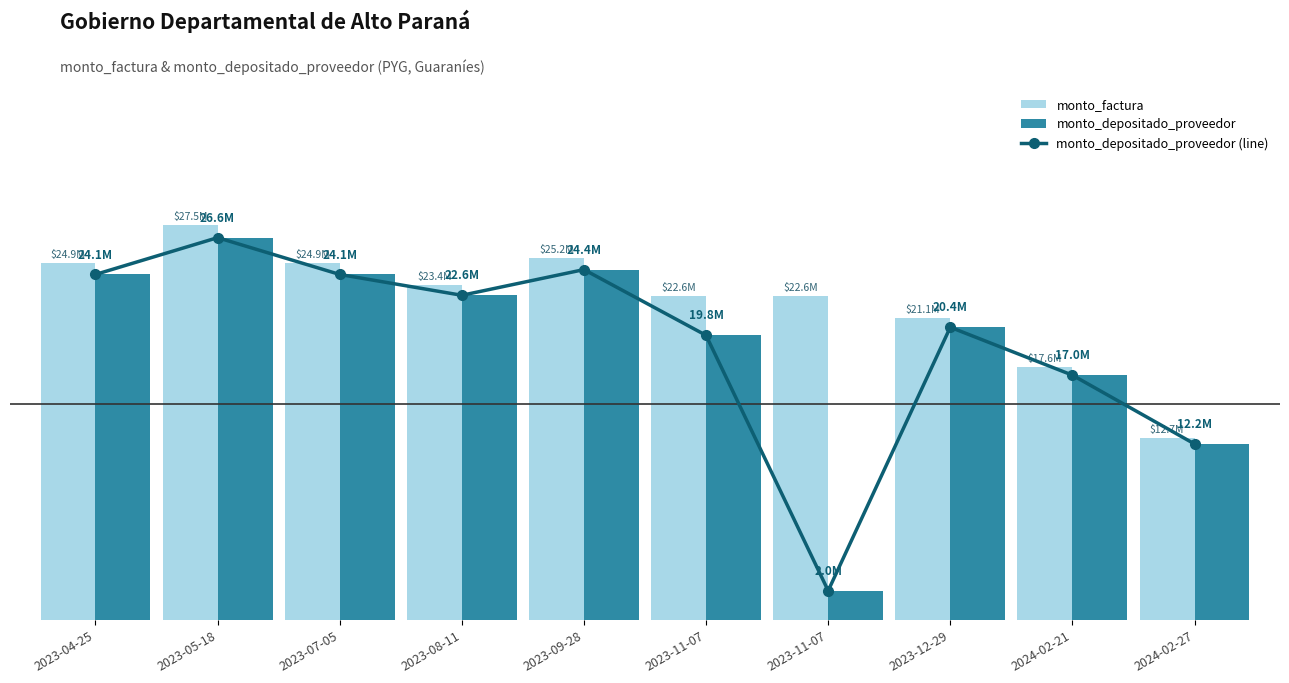

The monto_depositado_proveedor series shows 26625000 at 2023-05-18. True or false?

True